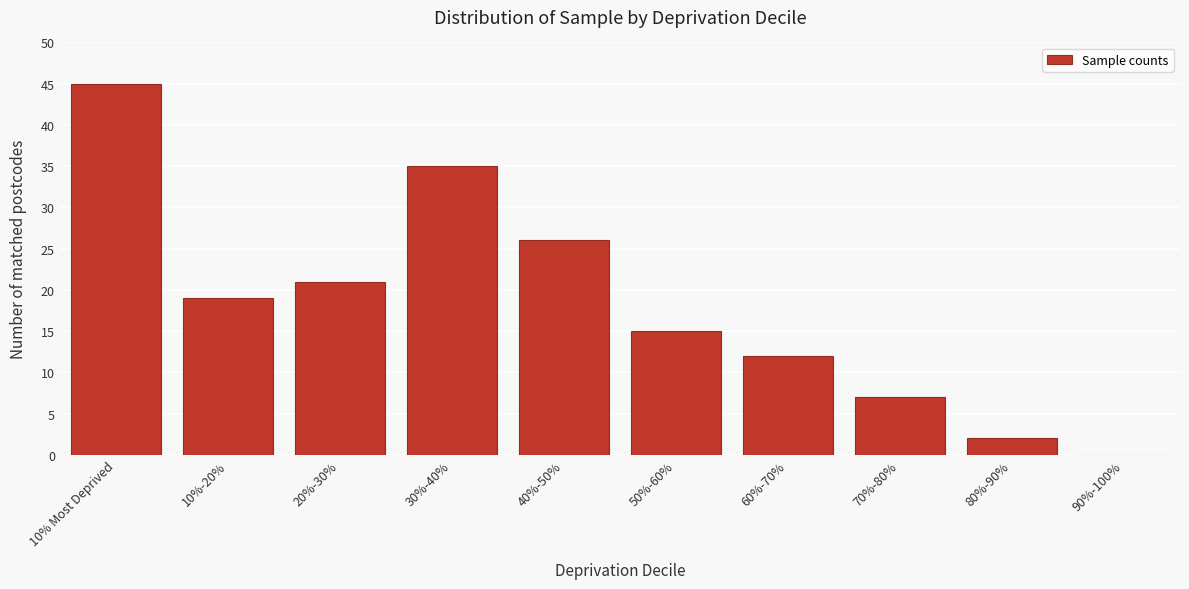

Reading left to right, what are all the values shown in this chart?

10% Most Deprived=45	10%-20%=19	20%-30%=21	30%-40%=35	40%-50%=26	50%-60%=15	60%-70%=12	70%-80%=7	80%-90%=2	90%-100%=0